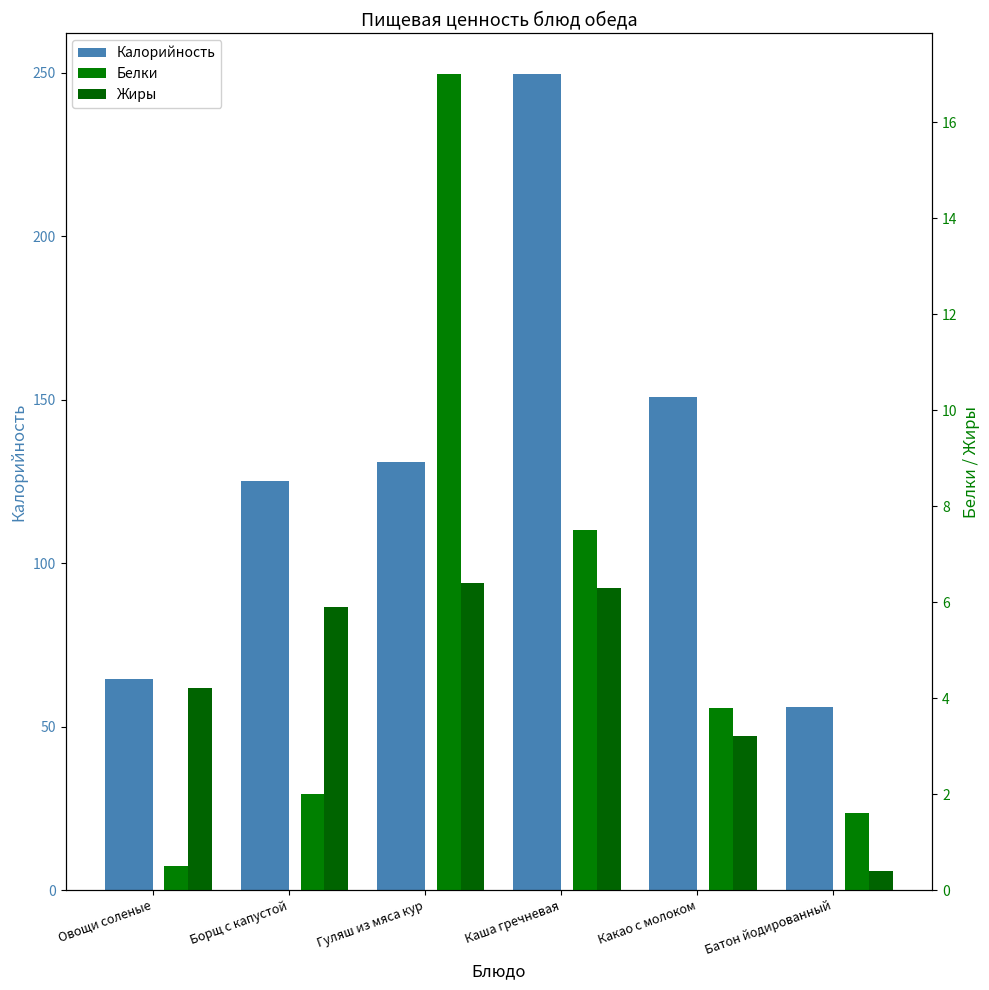

Which has a higher value, Батон йодированный or Какао с молоком?

Какао с молоком